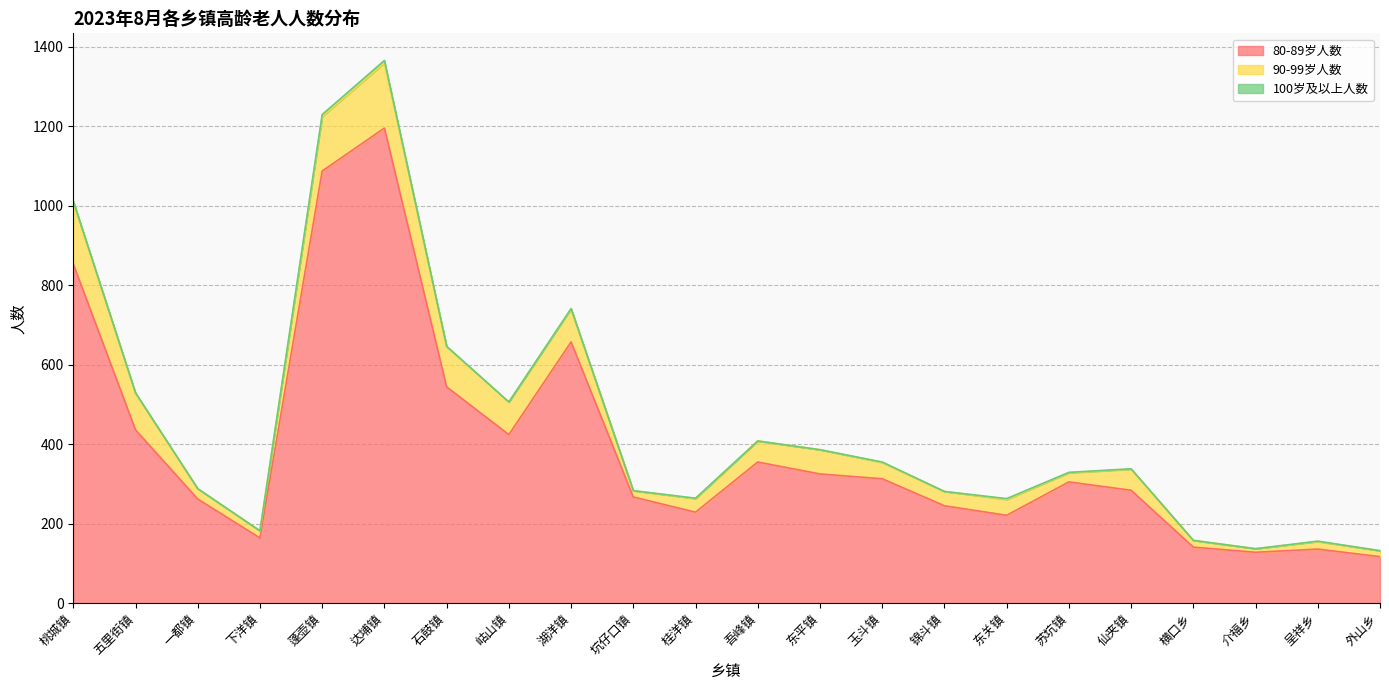

Is the value of 90-99岁人数 at 岵山镇 greater than the value of 100岁及以上人数 at 岵山镇?

Yes